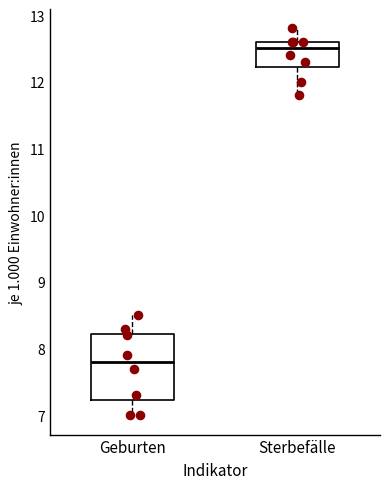

Reading left to right, transcribe this box plot: for each box, give where its median line is, the range the box spans, and where its two whiskers end, as read against the y-axis. The values are not printed on the chart, so give them approximately, as read against the axis.

Geburten: median 7.8, box 7.2 to 8.2, whiskers 7.0 to 8.5
Sterbefälle: median 12.5, box 12.2 to 12.6, whiskers 11.8 to 12.8